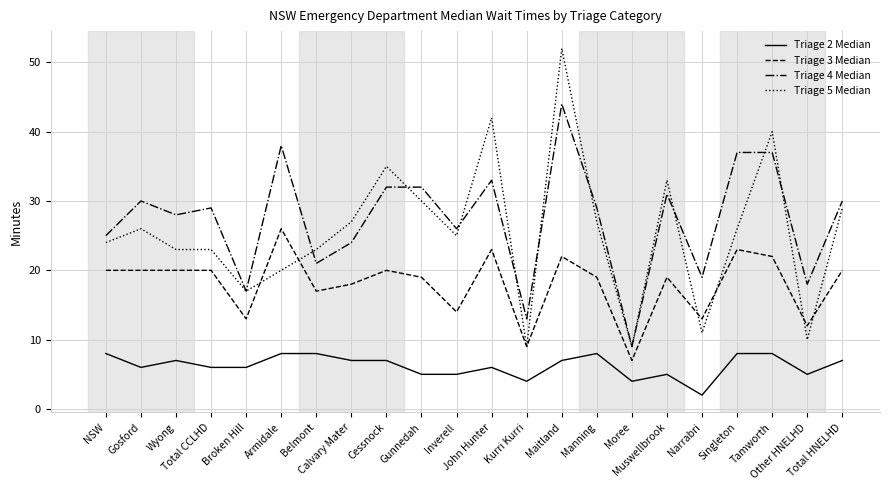

Which series changed the most between Armidale and John Hunter?

Triage 5 Median